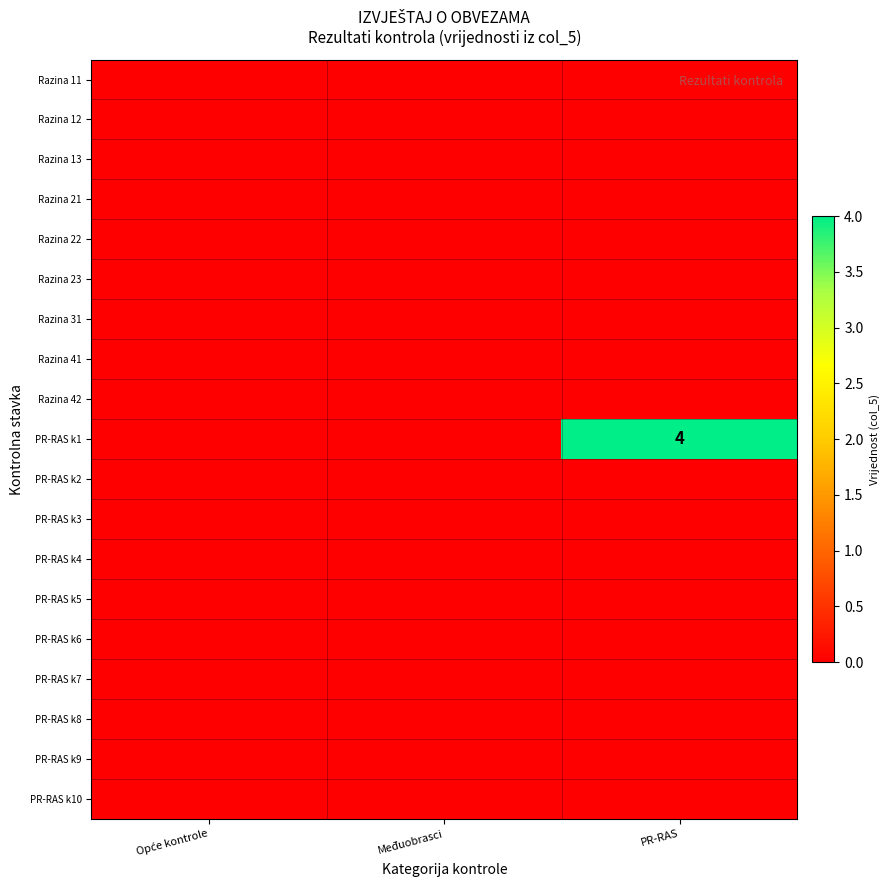

What is the total value across all series at PR-RAS?

4